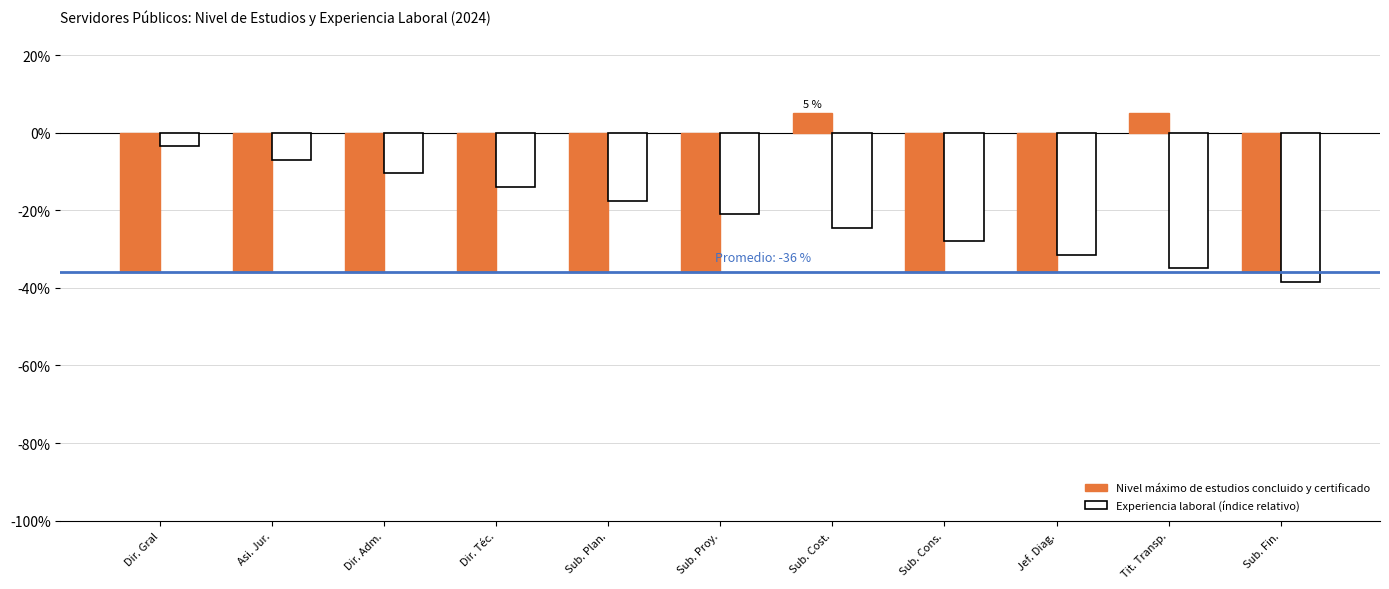

What is the spread (max minus min) of values at Dir. Adm.?

25.5